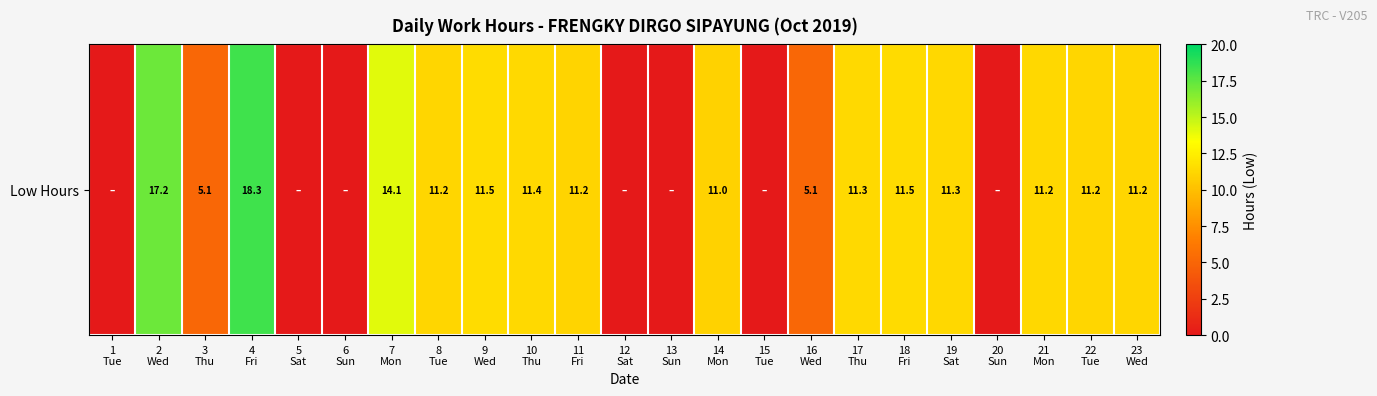

List the labels in order of value, smallest first.

1
Tue, 5
Sat, 6
Sun, 12
Sat, 13
Sun, 15
Tue, 20
Sun, 16
Wed, 3
Thu, 14
Mon, 11
Fri, 22
Tue, 23
Wed, 8
Tue, 21
Mon, 19
Sat, 17
Thu, 10
Thu, 18
Fri, 9
Wed, 7
Mon, 2
Wed, 4
Fri